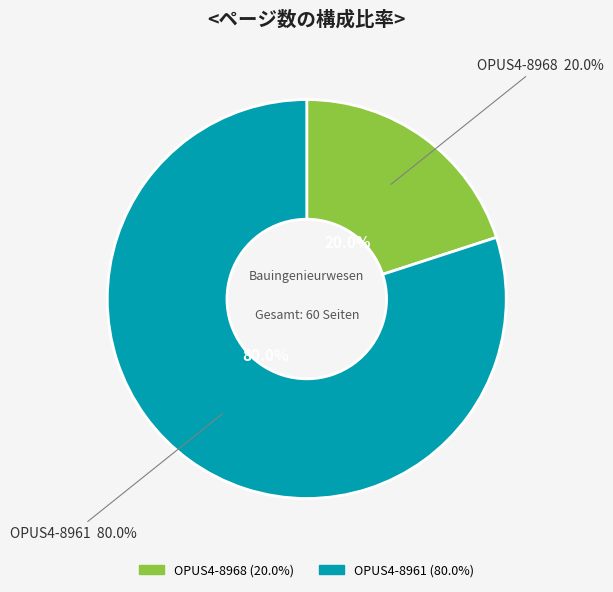

What is the ratio of the value at OPUS4-8968 to the value at OPUS4-8961?

0.2